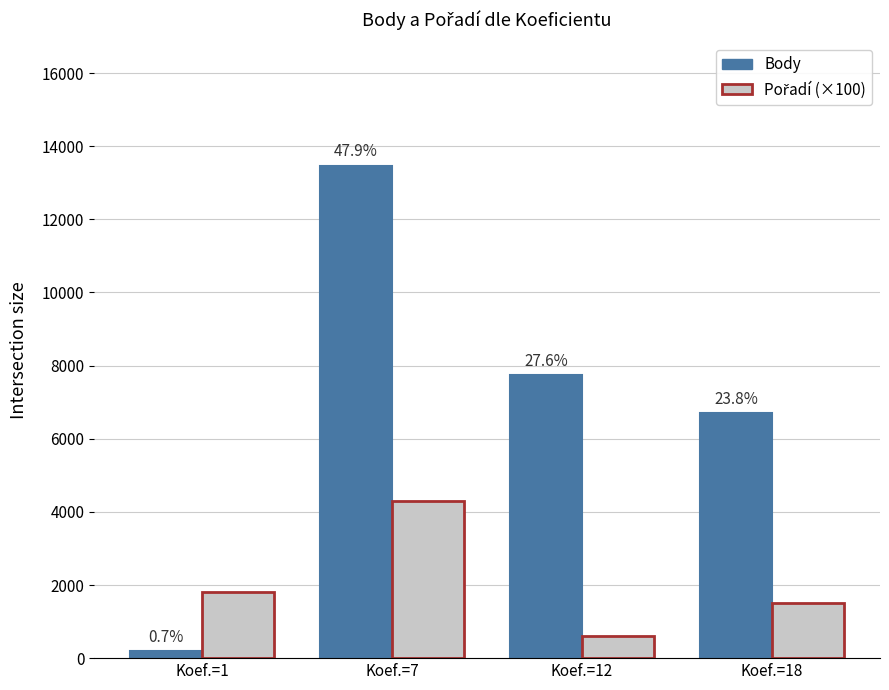

Does the chart contain any negative values?

No